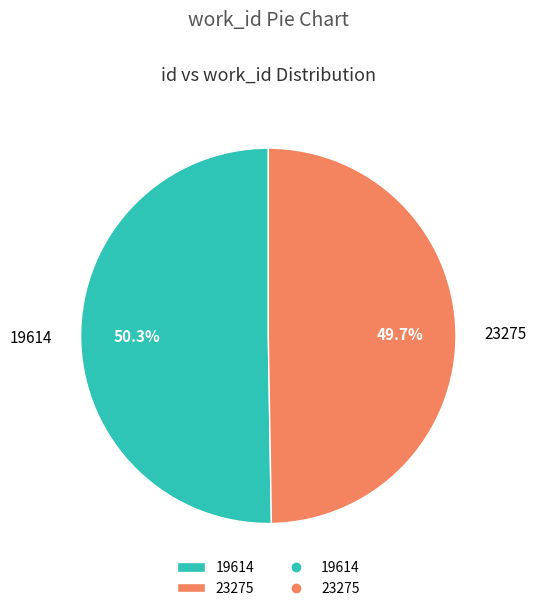

To the nearest percent, what percentage of the pie is 19614?

50%